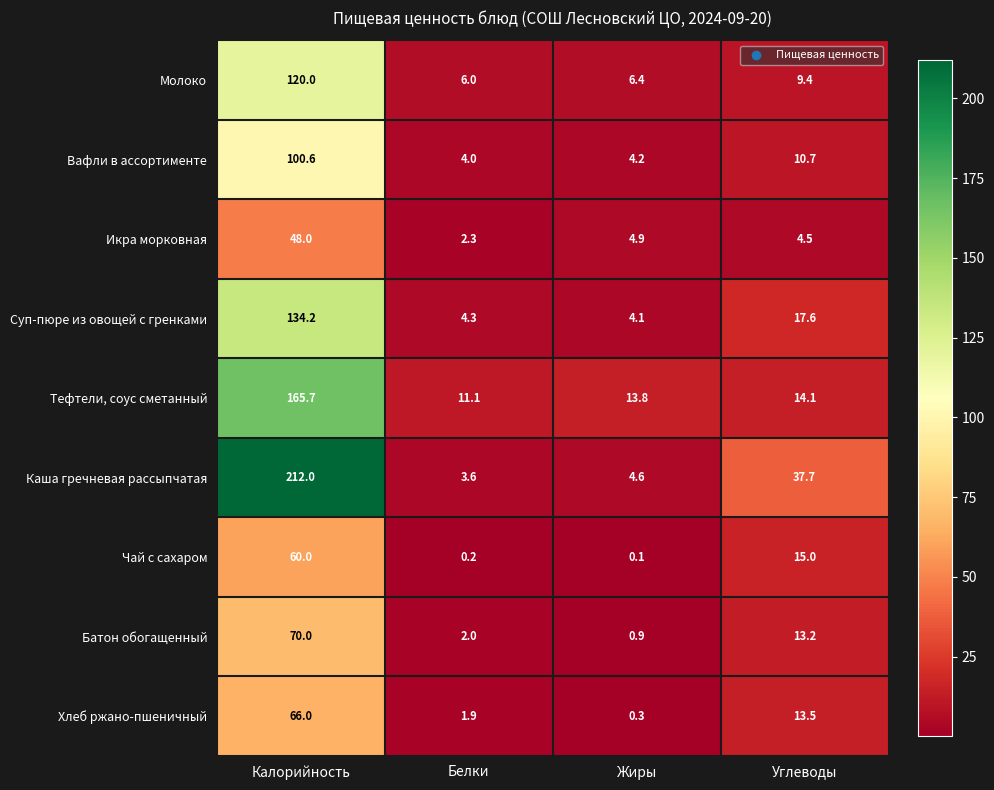

What is the difference between the maximum and second lowest values in the Икра морковная series?

43.5